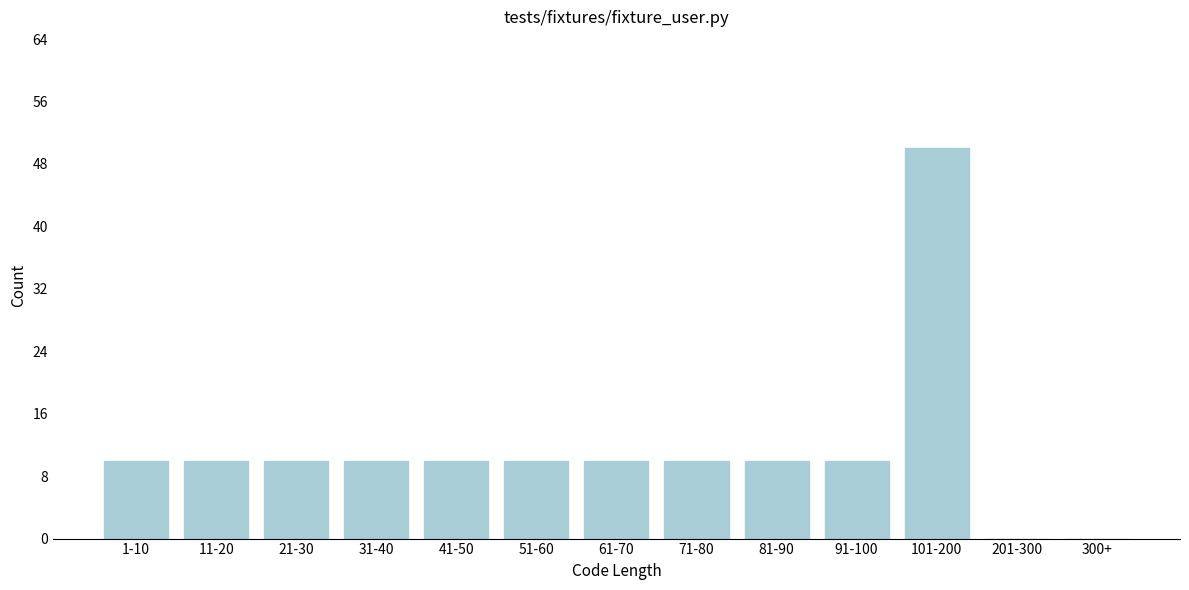

Reading right to left, extract all data points from this chart.

300+=0	201-300=0	101-200=50	91-100=10	81-90=10	71-80=10	61-70=10	51-60=10	41-50=10	31-40=10	21-30=10	11-20=10	1-10=10